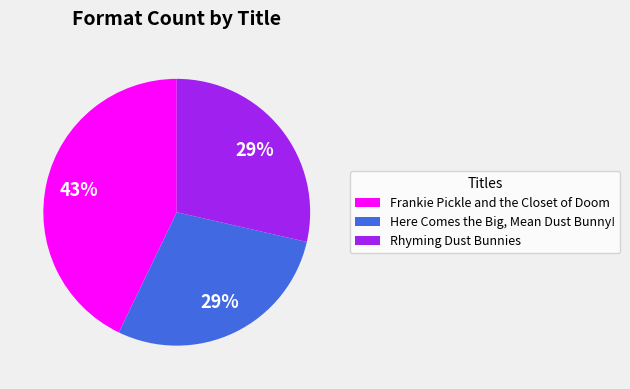

Is the sum of Rhyming Dust Bunnies and Here Comes the Big, Mean Dust Bunny! greater than half?

Yes